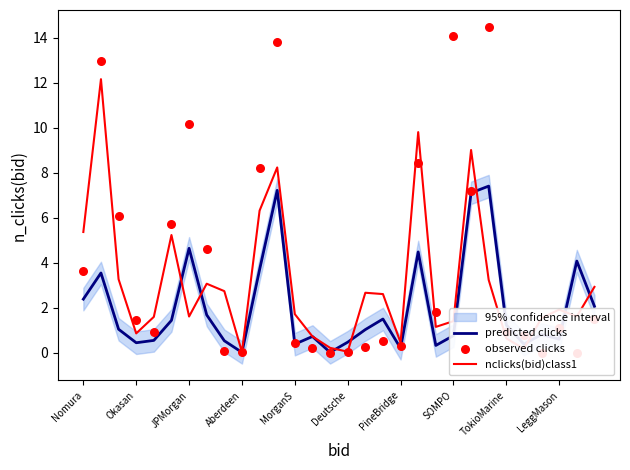

Is the value of nclicks(bid)class1 at TokioMarine greater than the value of observed clicks at 10?

No